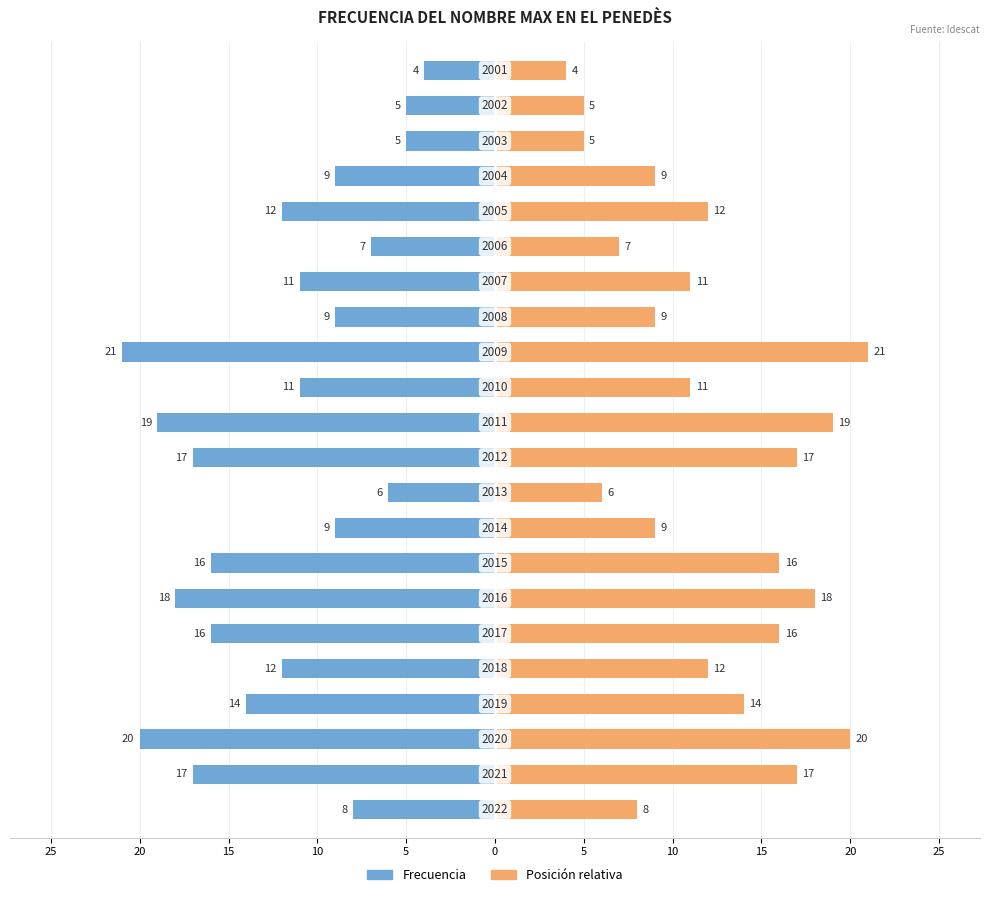

Rank the series by their average value, from lowest to highest.

Frecuencia, Posición relativa